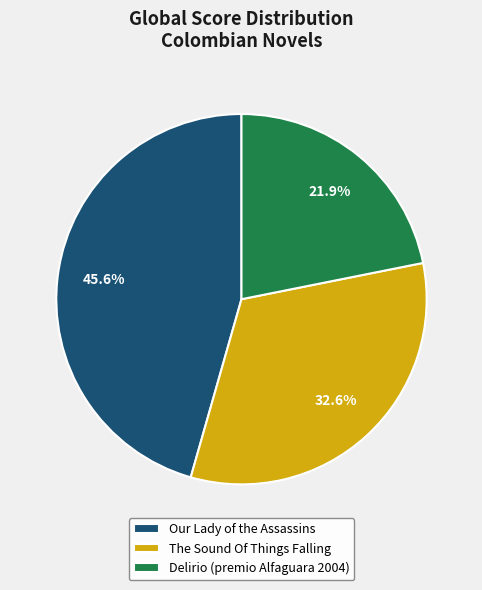

To the nearest percent, what portion does Our Lady of the Assassins represent?

46%